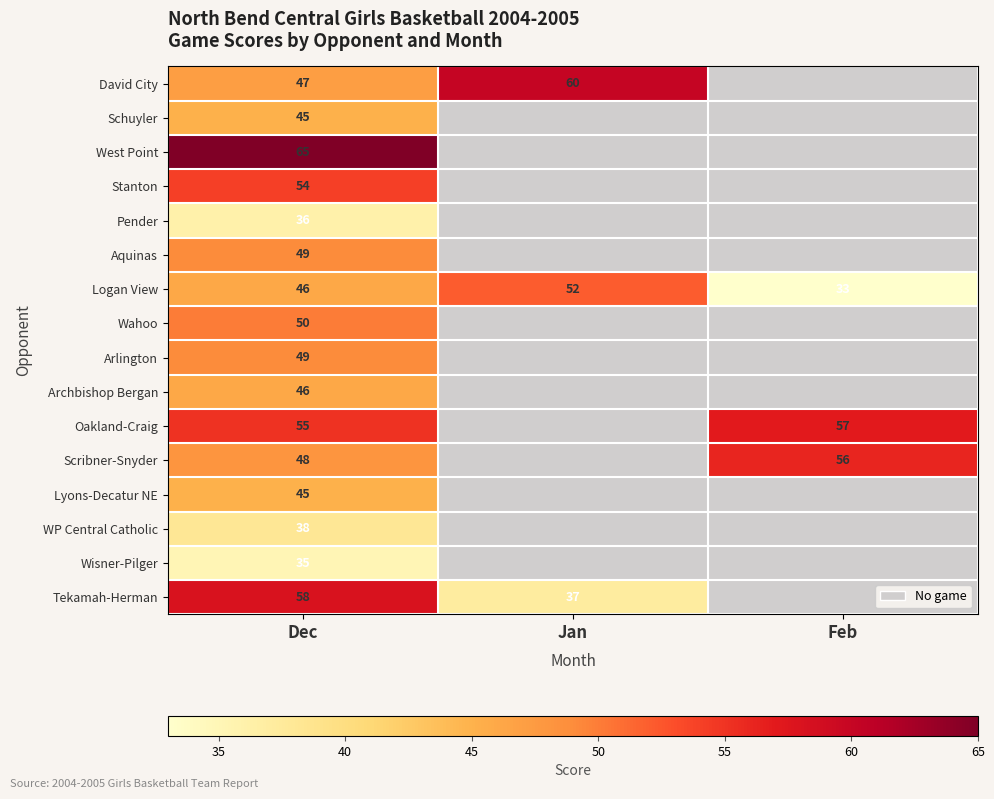

What is the minimum value shown in the chart?

33.0